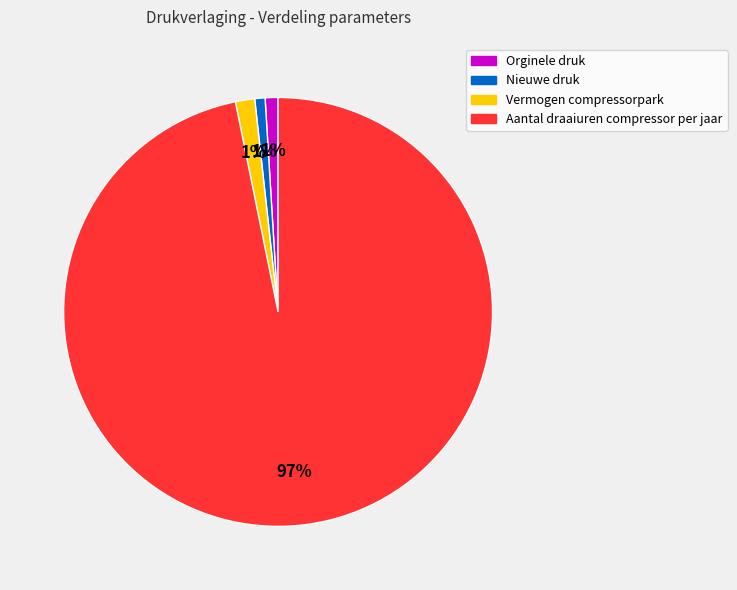

How many segments does this pie chart have?

4